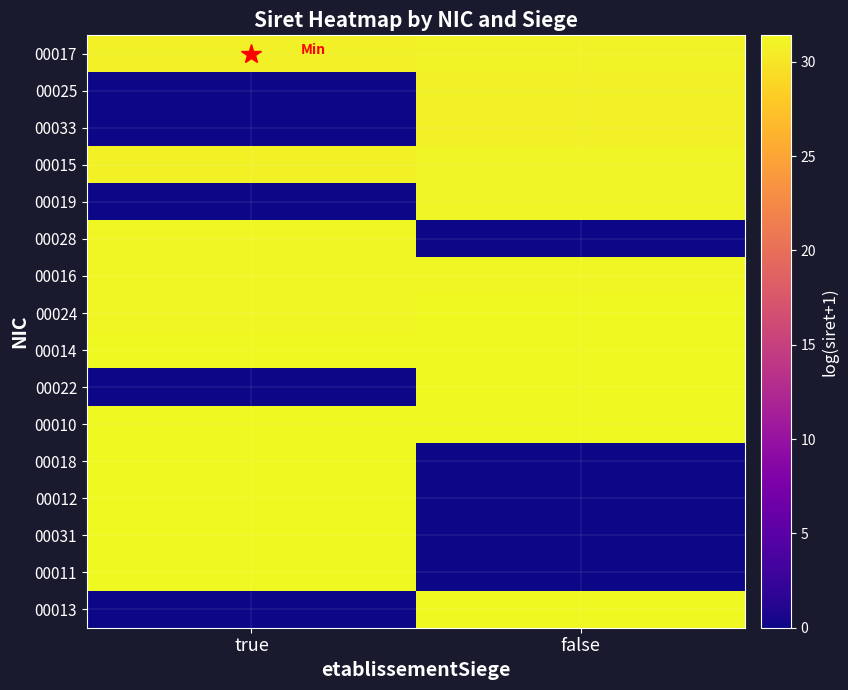

Reading left to right, what are all the values shown in this chart?

00017: true=30.7	false=31.0
00025: true=0.0	false=30.7
00033: true=0.0	false=30.7
00015: true=30.9	false=31.1
00019: true=0.0	false=31.1
00028: true=31.2	false=0.0
00016: true=31.2	false=31.3
00024: true=31.2	false=31.3
00014: true=31.3	false=31.3
00022: true=0.0	false=31.3
00010: true=31.3	false=31.3
00018: true=31.3	false=0.0
00012: true=31.4	false=0.0
00031: true=31.4	false=0.0
00011: true=31.4	false=0.0
00013: true=0.0	false=31.3